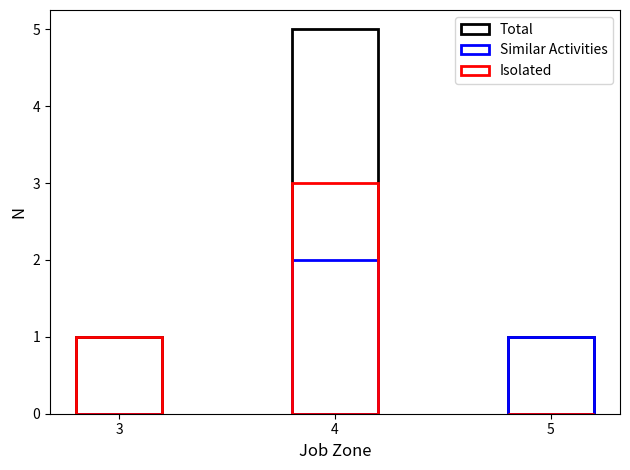

At how many categories does at least one series exceed 2?

1